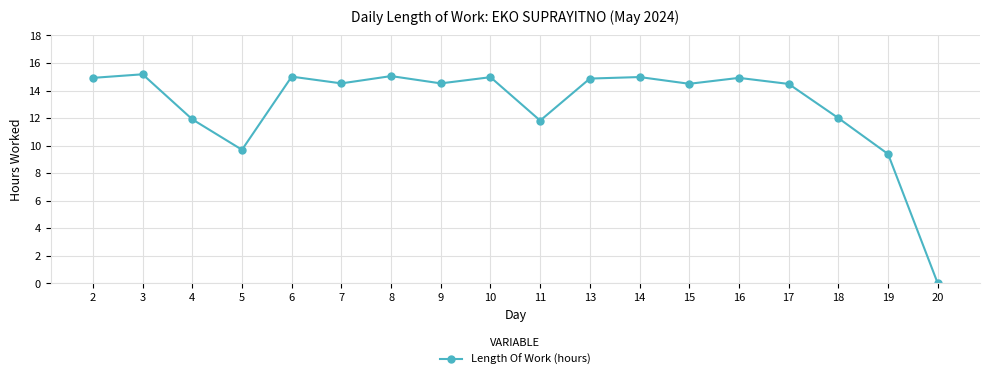

What is the greatest value displayed?

15.2